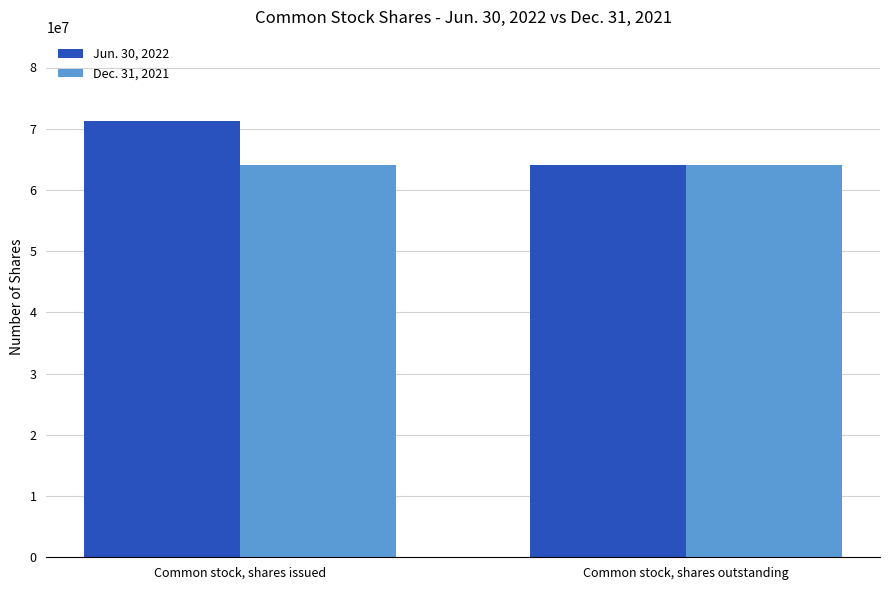

Between Common stock, shares issued and Common stock, shares outstanding, which series saw the biggest shift?

Jun. 30, 2022